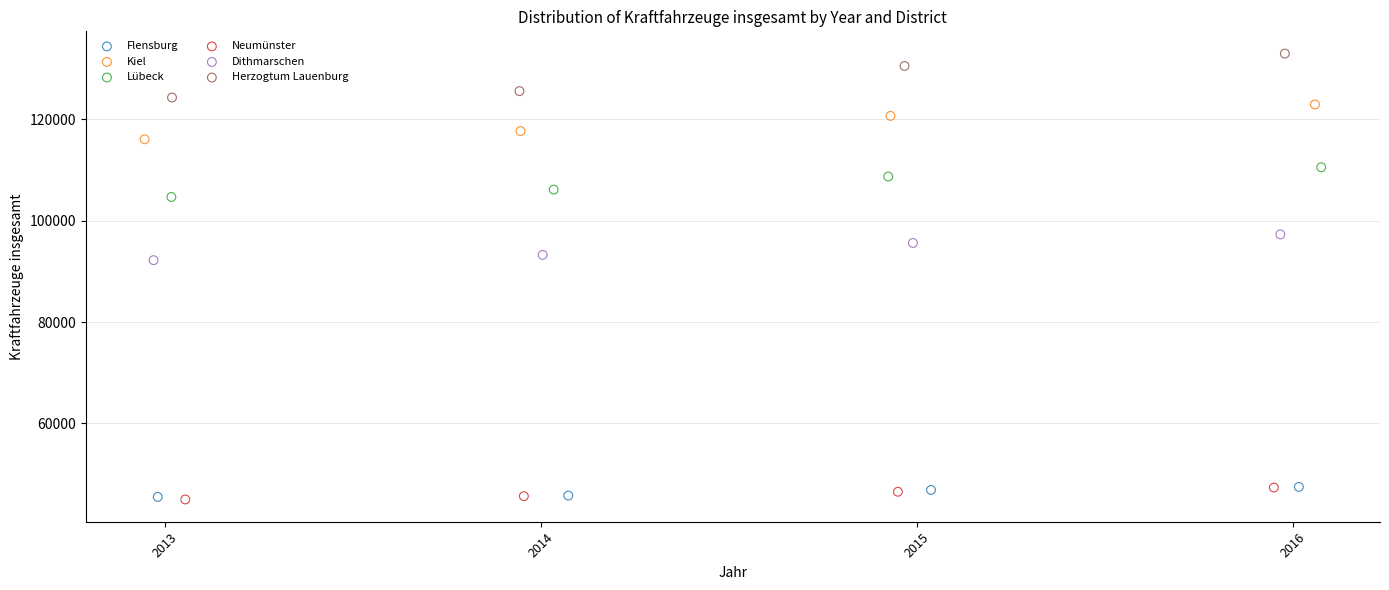

Which series contains the highest Y value?

Herzogtum Lauenburg